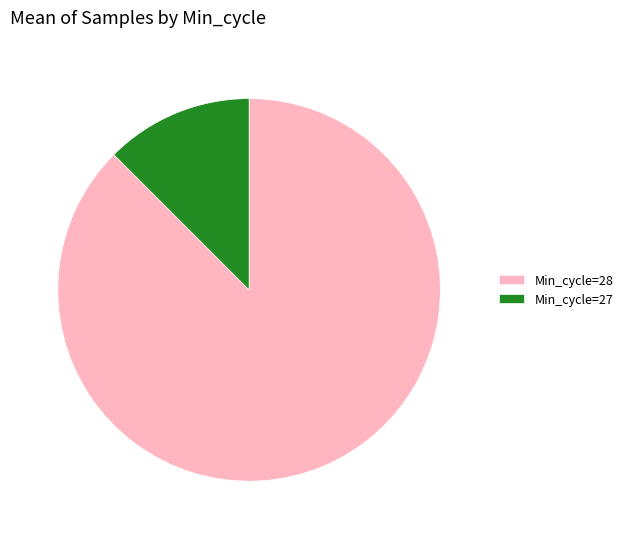

Which slice is the largest?

Min_cycle=28